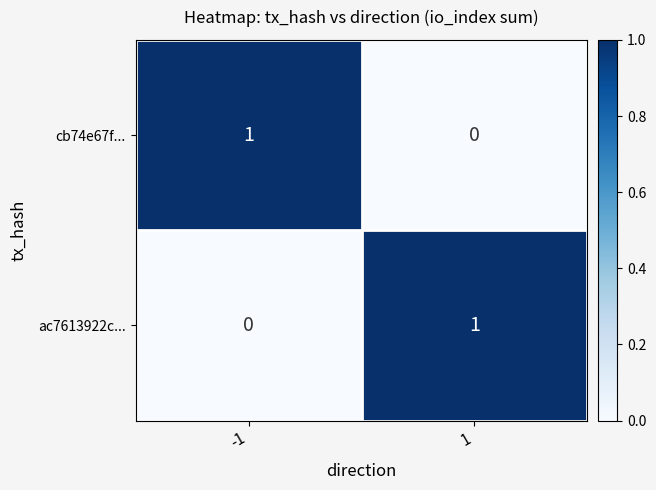

The value of cb74e67f... at -1 is 1. True or false?

True